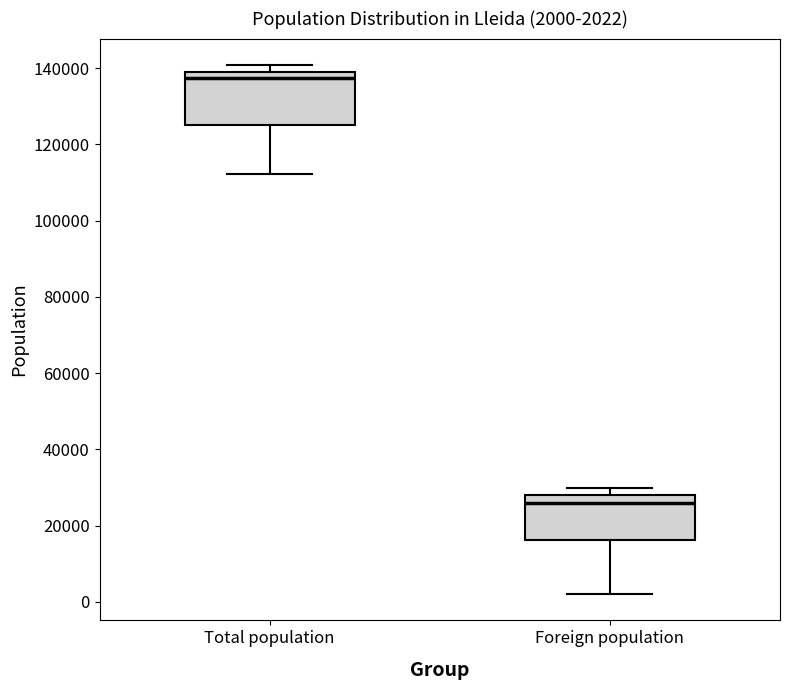

Comparing the boxes themselves (not the whiskers), which one is the tallest?

Total population